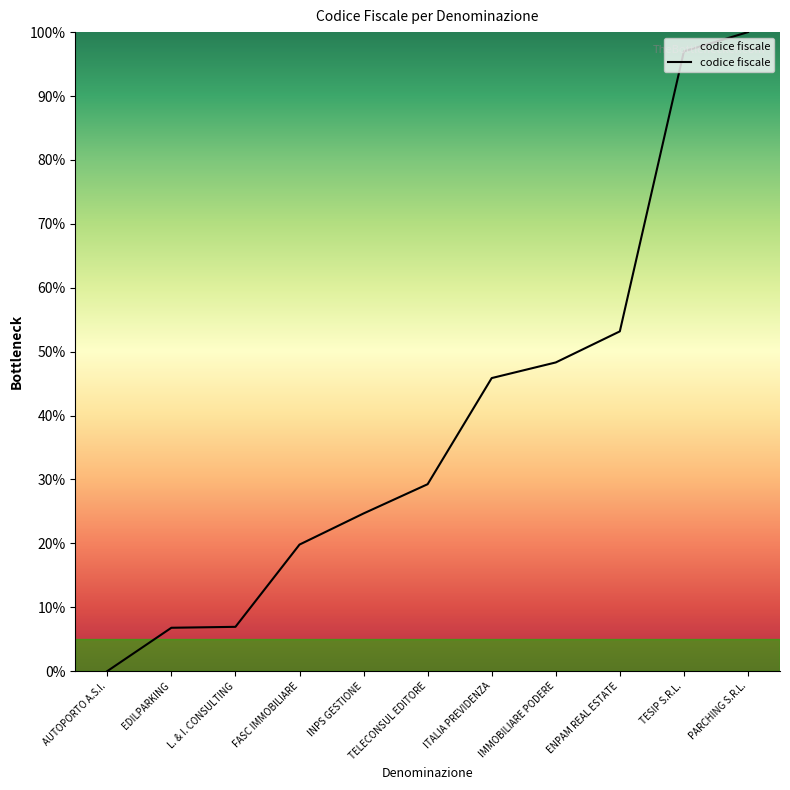

Which category has the highest value across all series?

PARCHING S.R.L.